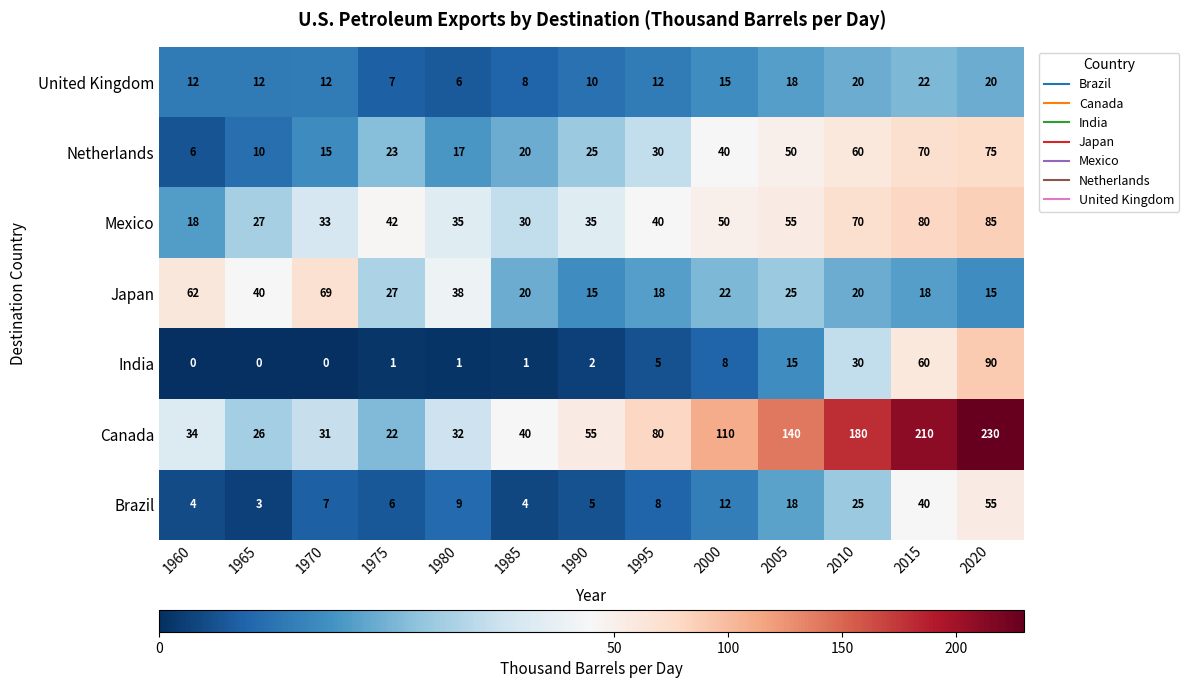

How many categories are shown in the chart?

13